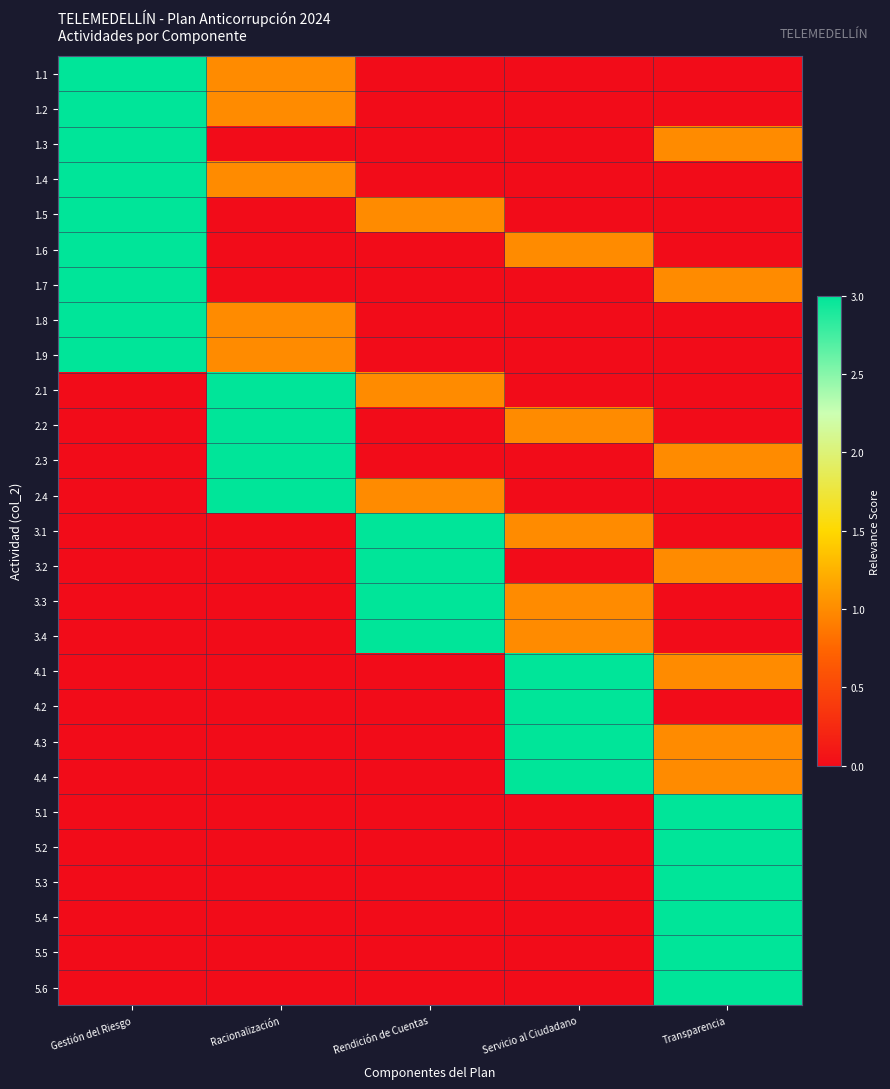

Rank the series at Gestión del Riesgo from lowest to highest value.

2.1, 2.2, 2.3, 2.4, 3.1, 3.2, 3.3, 3.4, 4.1, 4.2, 4.3, 4.4, 5.1, 5.2, 5.3, 5.4, 5.5, 5.6, 1.1, 1.2, 1.3, 1.4, 1.5, 1.6, 1.7, 1.8, 1.9